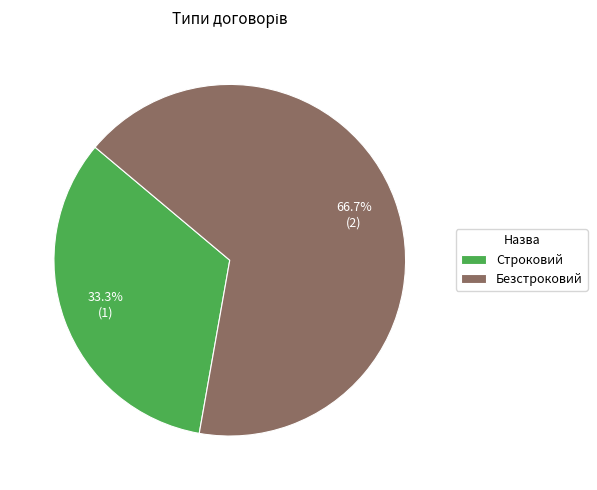

Between Безстроковий and Строковий, which is larger?

Безстроковий